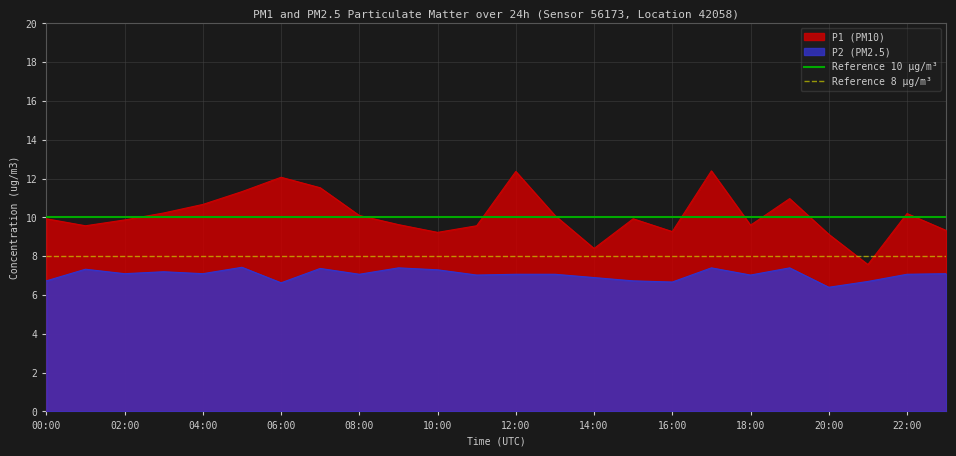

True or false: P1 (PM10) has a value of 10.2 at 22:00.

True